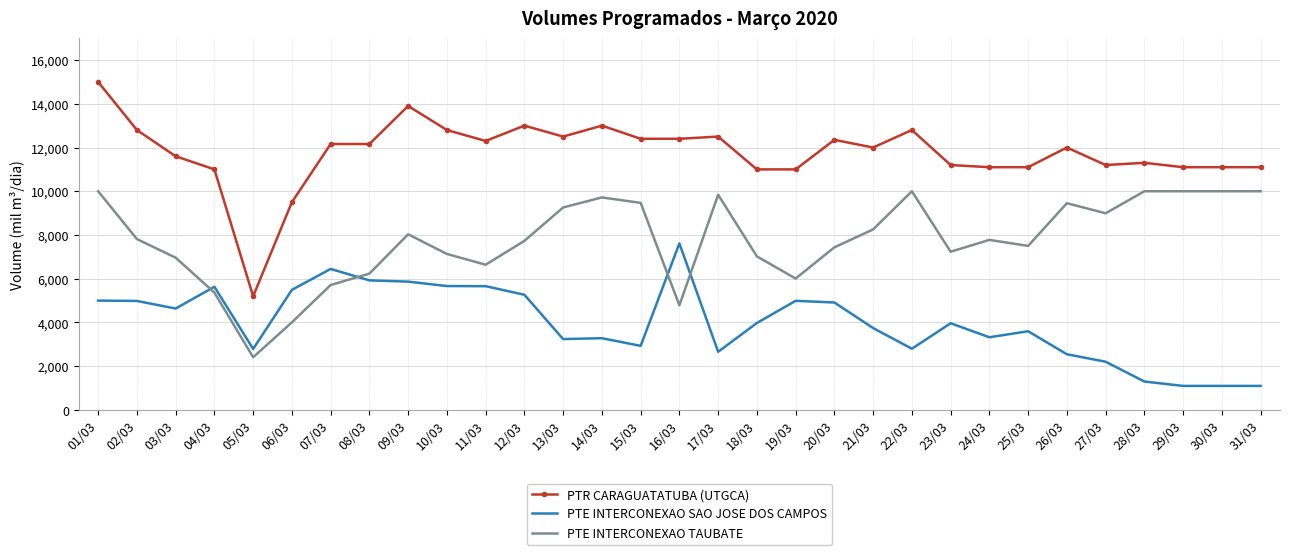

The value of PTE INTERCONEXAO SAO JOSE DOS CAMPOS at 31/03 is 1100.0. True or false?

True